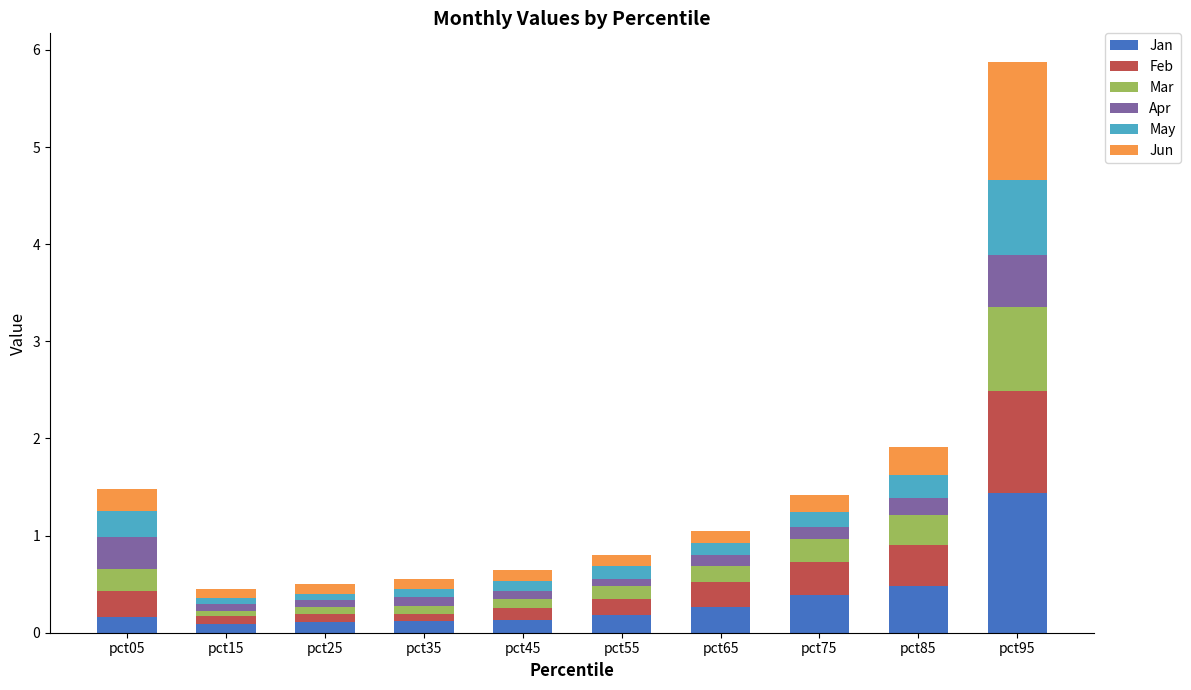

True or false: Jan has a value of 0.1 at pct25.

True